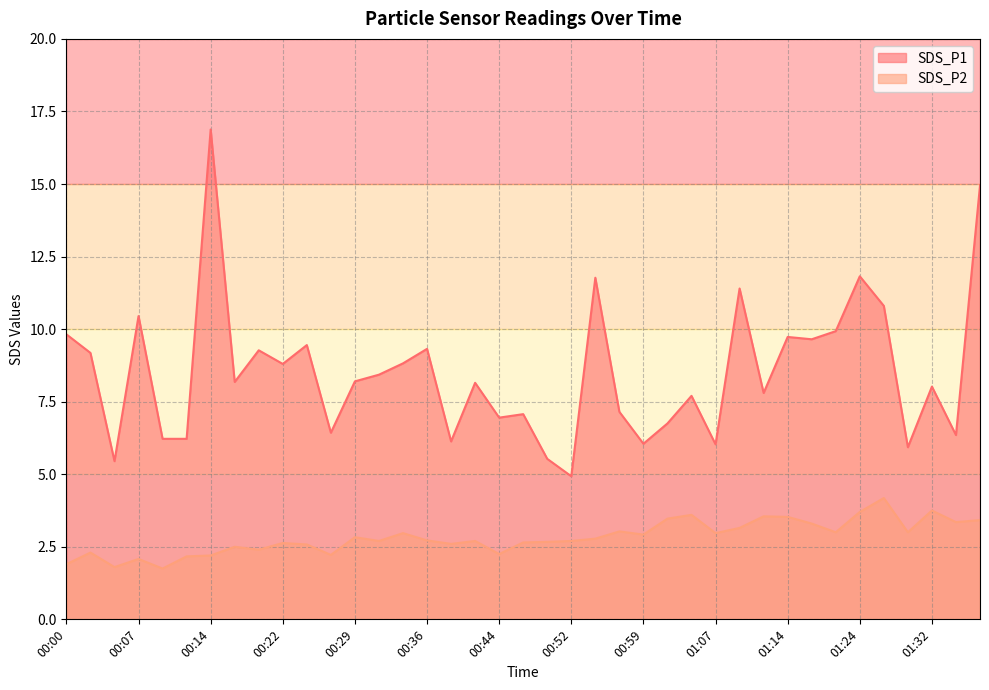

True or false: SDS_P2 and SDS_P1 intersect in this chart.

False